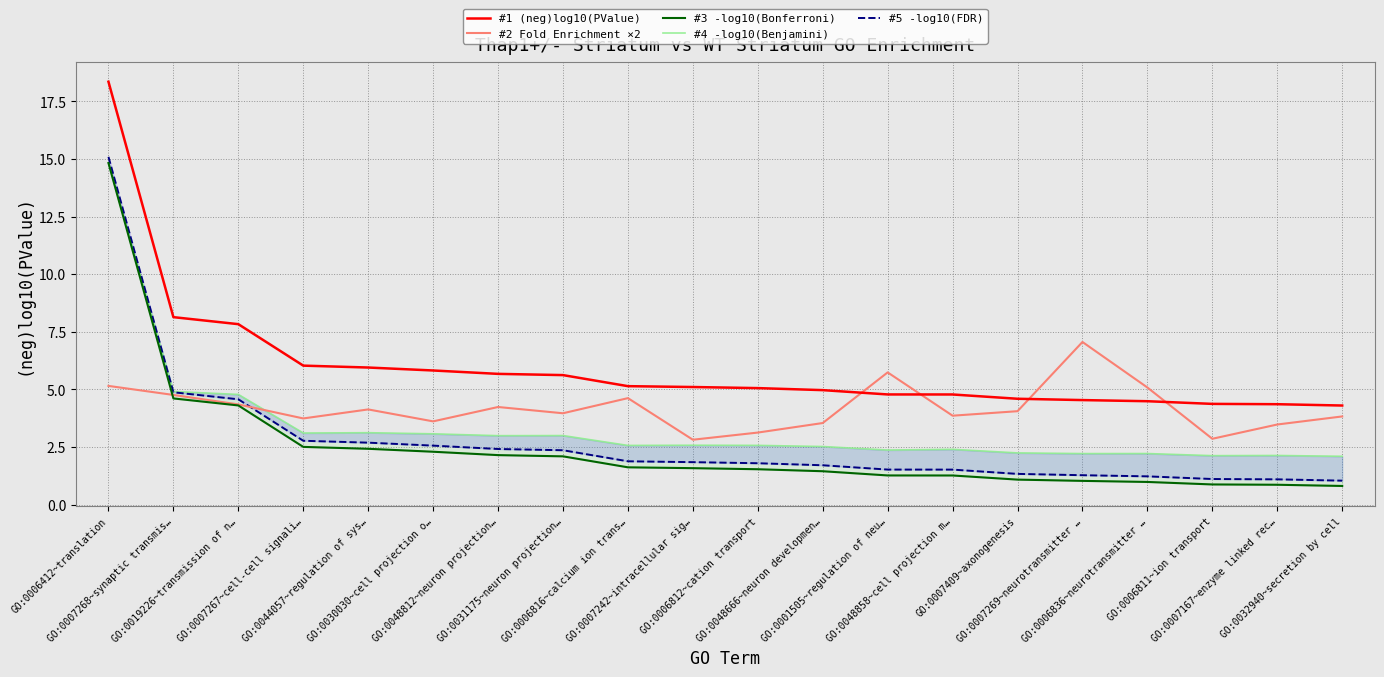

What is the maximum value for #3 -log10(Bonferroni)?

14.8